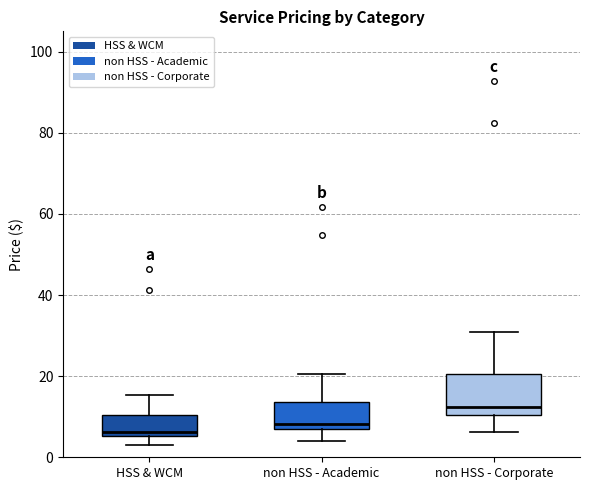

Reading left to right, read every box against the y-axis: the position of its median line, the range the box covers, and the ends of its whiskers. The values are not printed on the chart, so give them approximately, as read against the axis.

HSS & WCM: median 6 (just above the box's lower edge), box 6 to 10, whiskers 4 to 16
non HSS - Academic: median 8, box 6 to 14, whiskers 4 to 20
non HSS - Corporate: median 12, box 10 to 20, whiskers 6 to 30